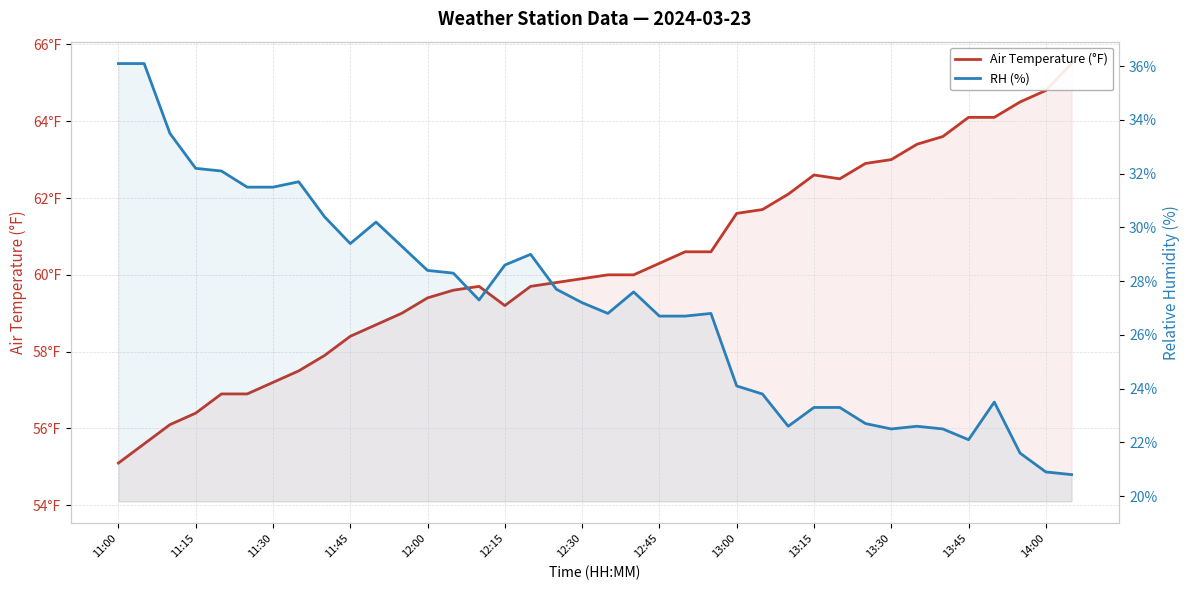

Count the number of data series in this chart.

2